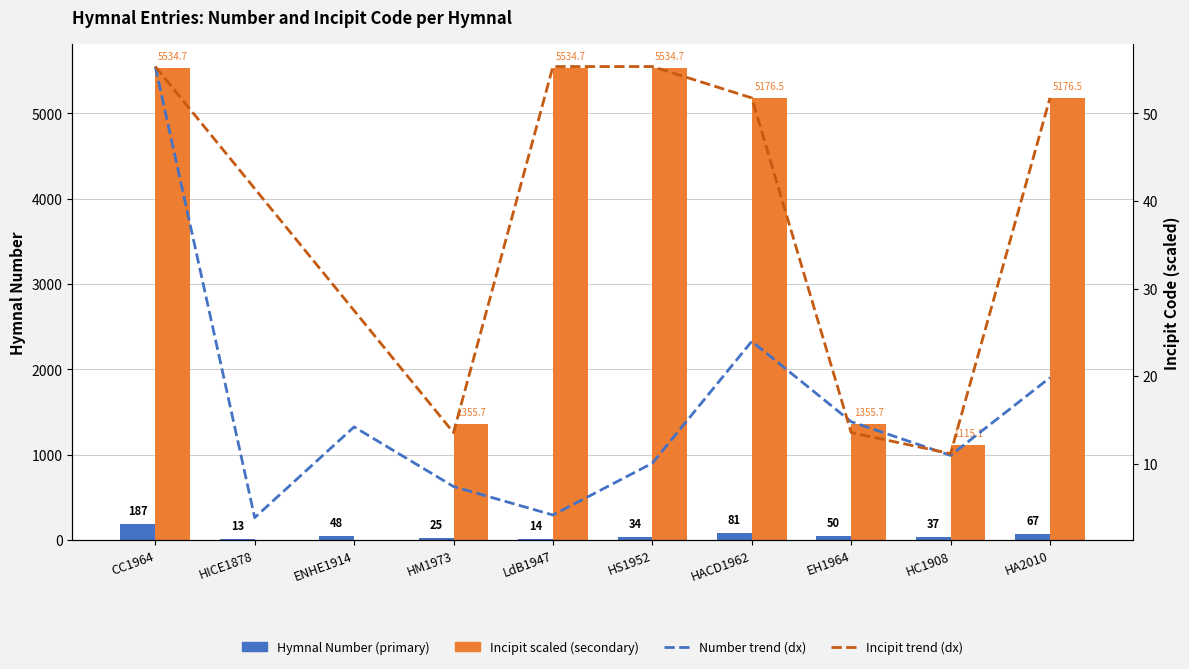

What is the label of the 8th bar from the left?

EH1964